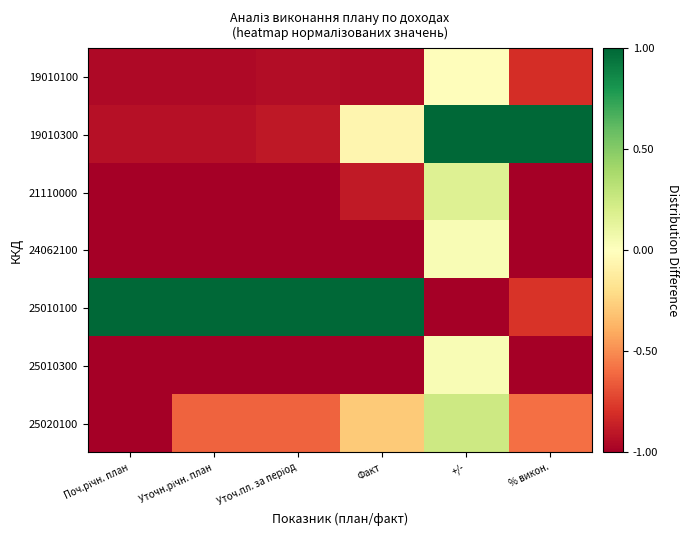

Which series has the widest spread of values?

25010100